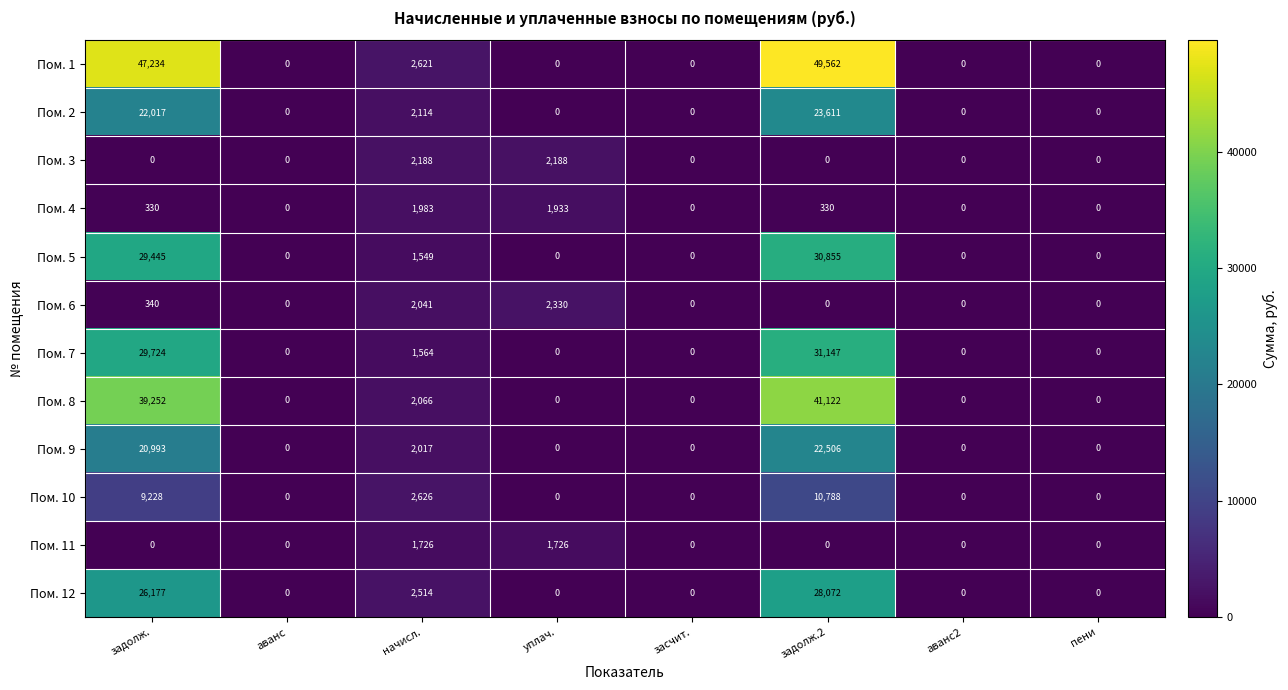

Is it true that Пом. 4 equals 1320 at аванс2?

False